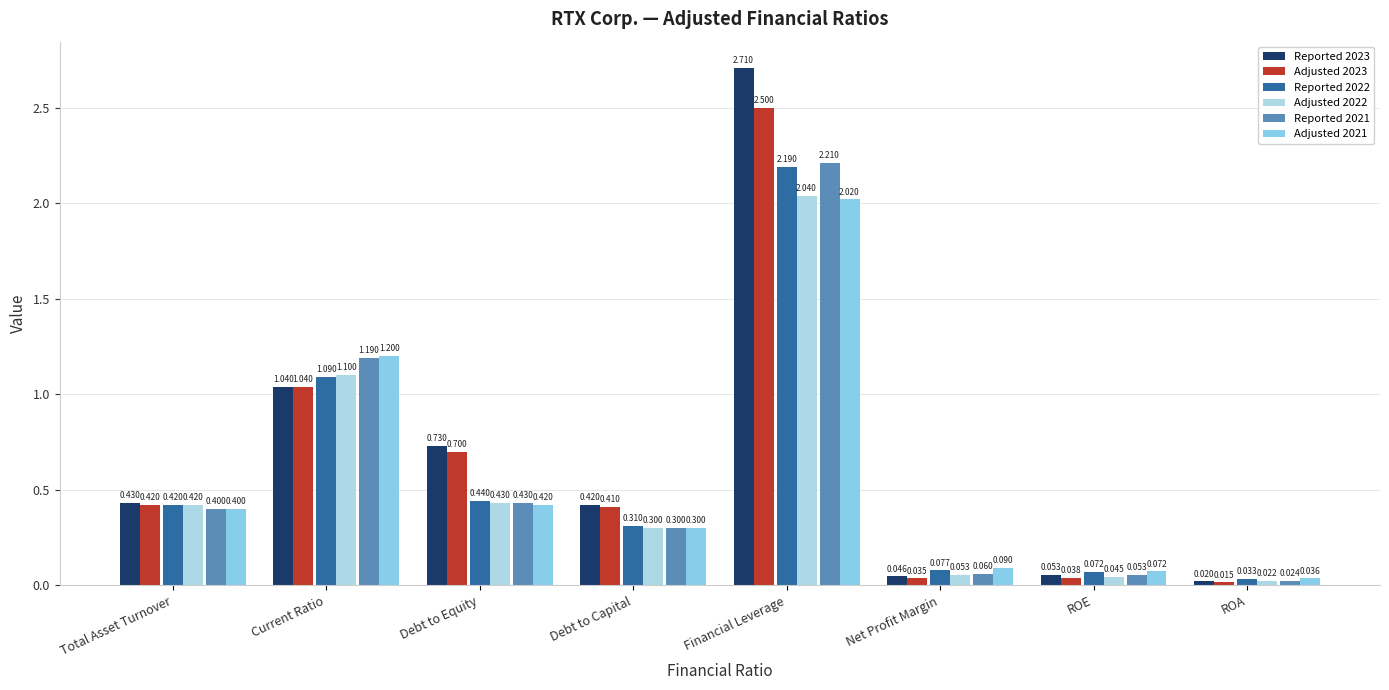

Reading left to right, what are all the values shown in this chart?

Reported 2023: Total Asset Turnover=0.4	Current Ratio=1.0	Debt to Equity=0.7	Debt to Capital=0.4	Financial Leverage=2.7	Net Profit Margin=0.0	ROE=0.1	ROA=0.0
Adjusted 2023: Total Asset Turnover=0.4	Current Ratio=1.0	Debt to Equity=0.7	Debt to Capital=0.4	Financial Leverage=2.5	Net Profit Margin=0.0	ROE=0.0	ROA=0.0
Reported 2022: Total Asset Turnover=0.4	Current Ratio=1.1	Debt to Equity=0.4	Debt to Capital=0.3	Financial Leverage=2.2	Net Profit Margin=0.1	ROE=0.1	ROA=0.0
Adjusted 2022: Total Asset Turnover=0.4	Current Ratio=1.1	Debt to Equity=0.4	Debt to Capital=0.3	Financial Leverage=2.0	Net Profit Margin=0.1	ROE=0.0	ROA=0.0
Reported 2021: Total Asset Turnover=0.4	Current Ratio=1.2	Debt to Equity=0.4	Debt to Capital=0.3	Financial Leverage=2.2	Net Profit Margin=0.1	ROE=0.1	ROA=0.0
Adjusted 2021: Total Asset Turnover=0.4	Current Ratio=1.2	Debt to Equity=0.4	Debt to Capital=0.3	Financial Leverage=2.0	Net Profit Margin=0.1	ROE=0.1	ROA=0.0